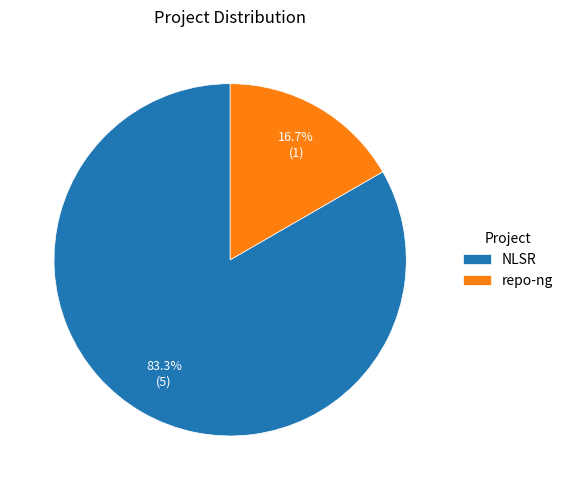

What is the smallest slice in the pie chart?

repo-ng